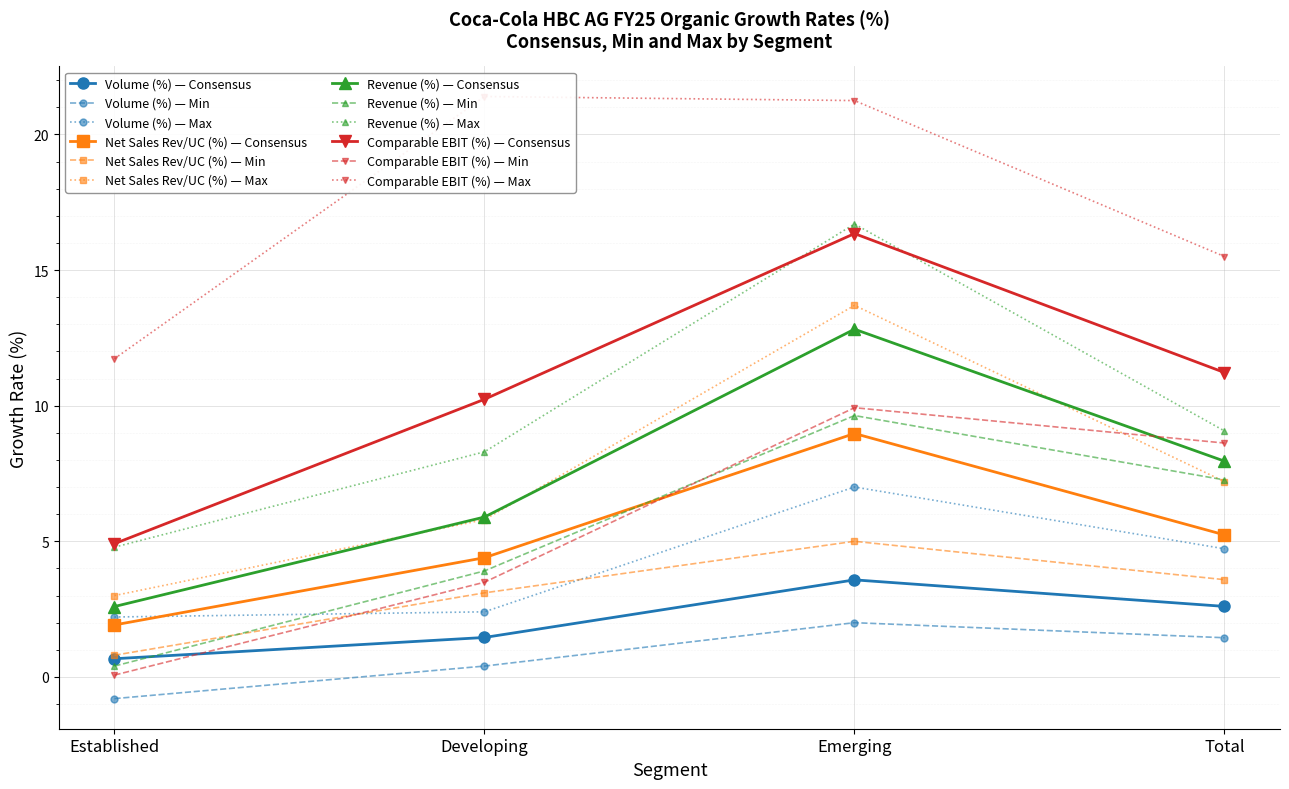

Is it true that Volume (%) — Consensus equals 1.5 at Developing?

True